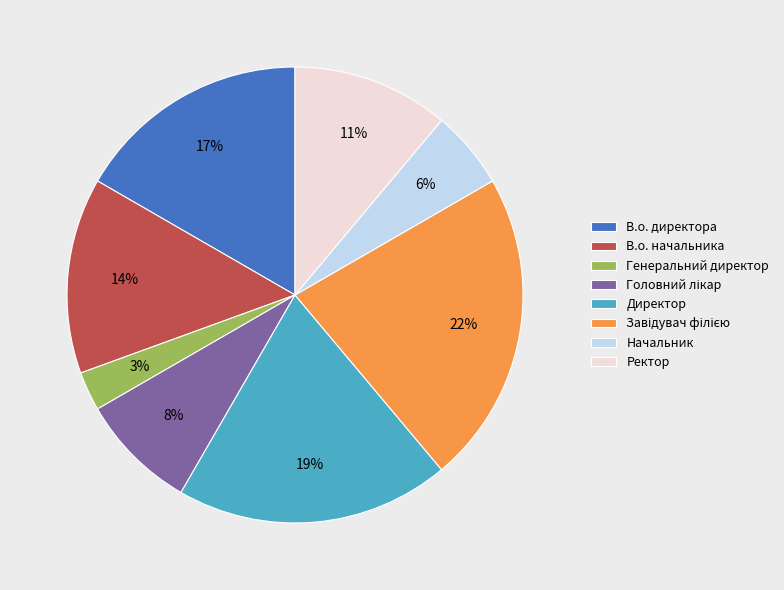

True or false: В.о. директора accounts for 2% of the total.

False